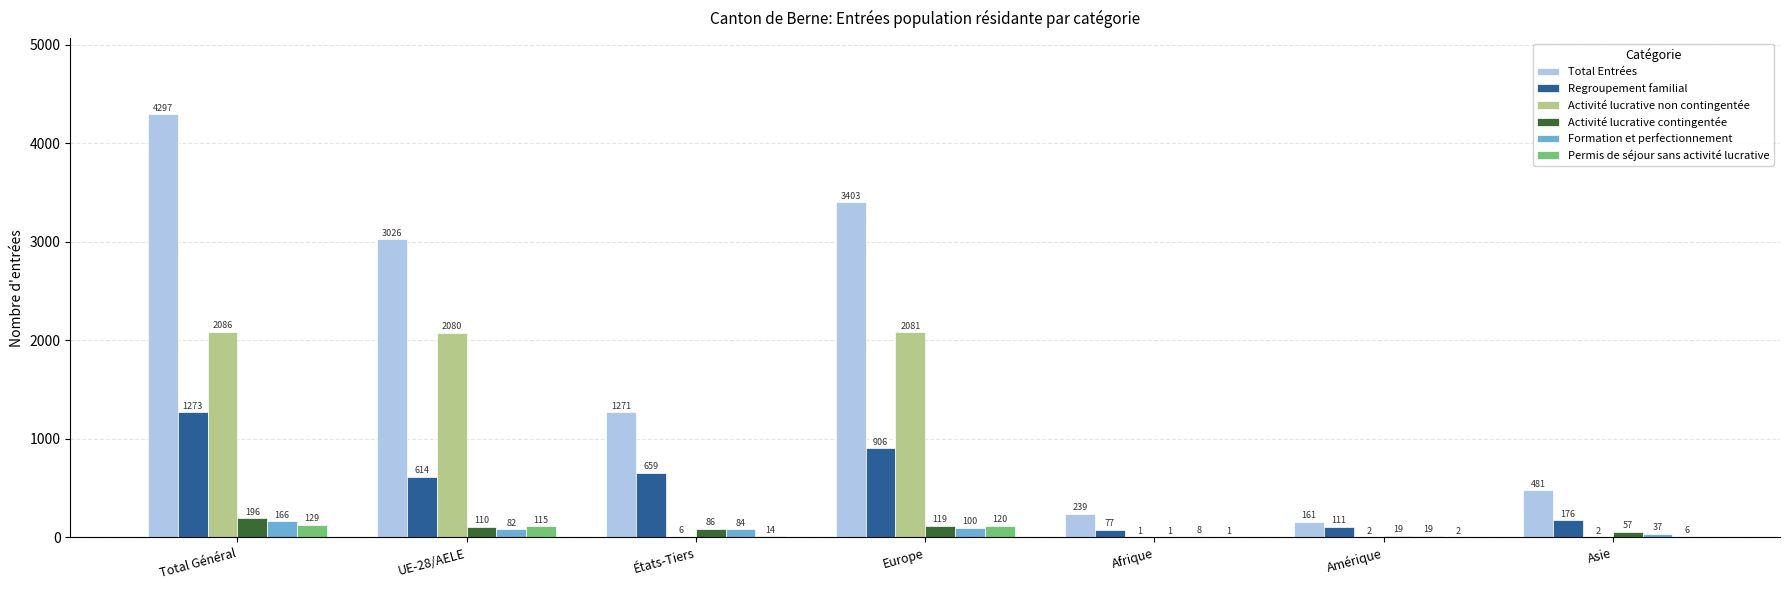

True or false: Total Entrées has a value of 161 at Amérique.

True